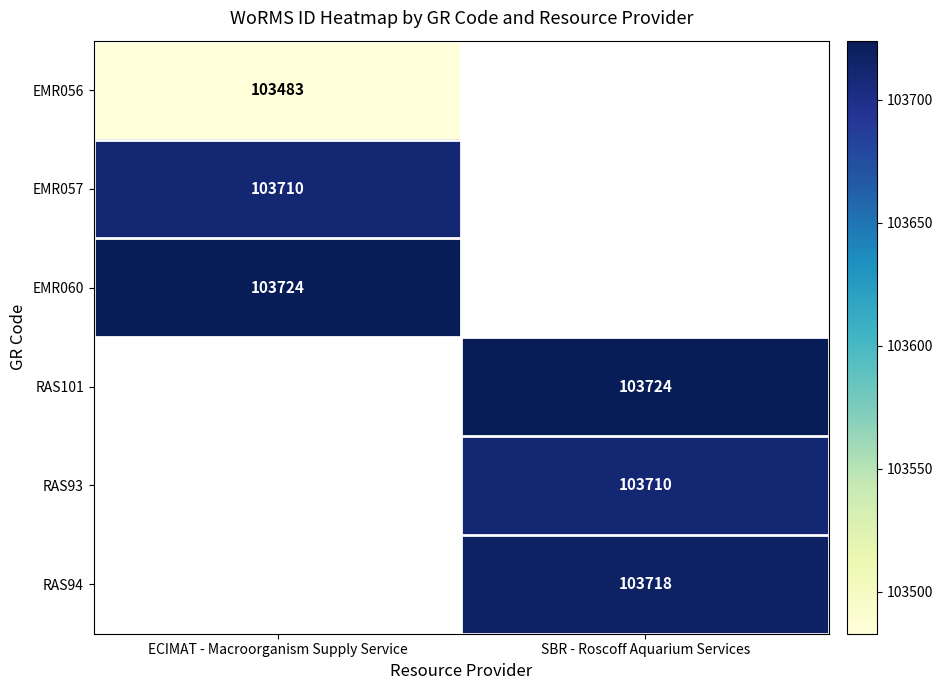

Is it true that EMR060 equals 70261 at ECIMAT - Macroorganism Supply Service?

False